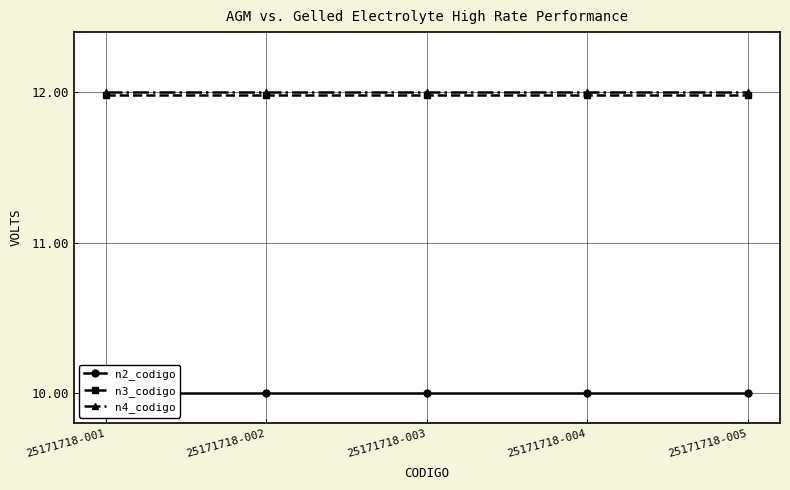

Read the n3_codigo value at 25171718-005.

12.0